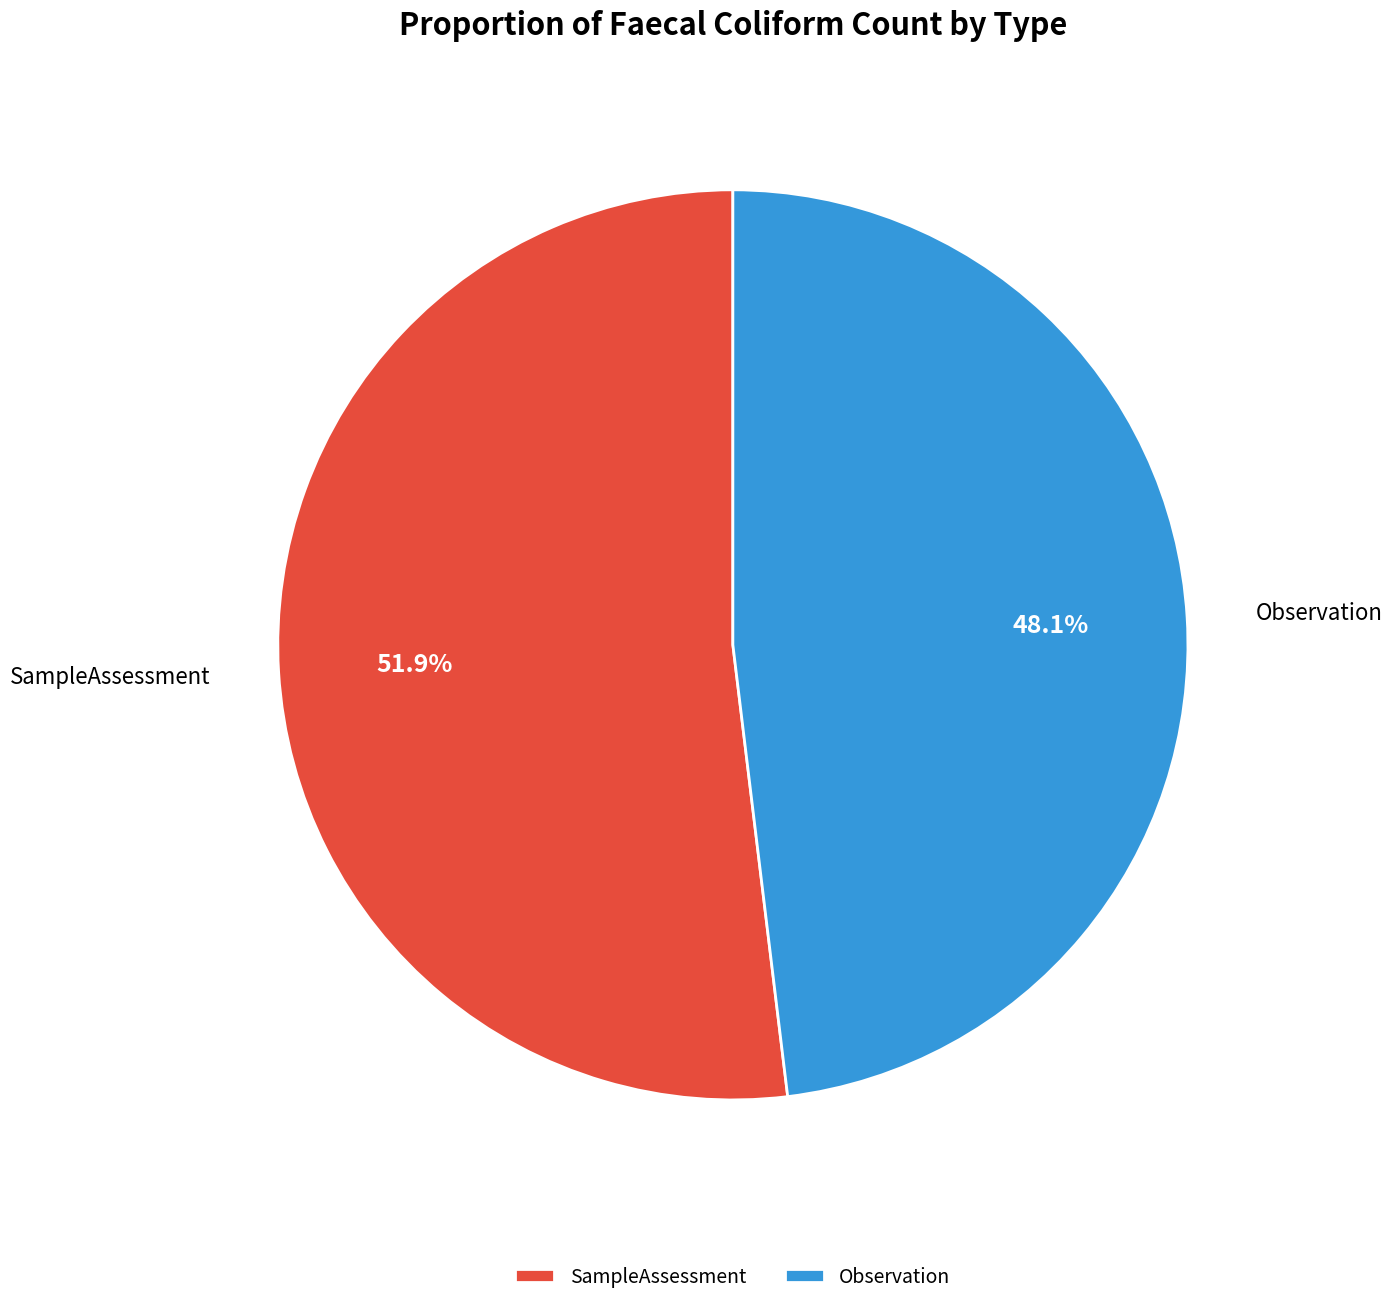

How much of the chart is everything except Observation?

51.9%